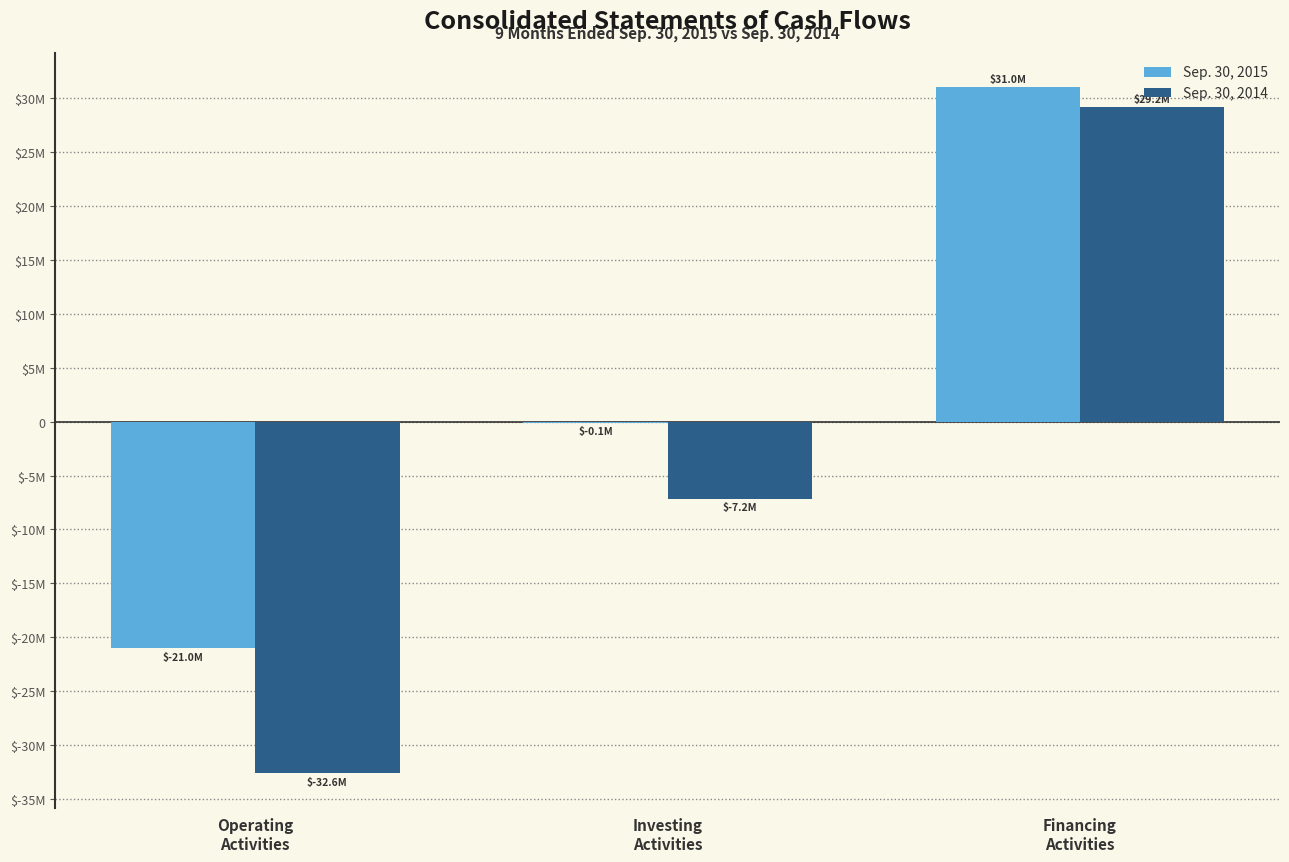

Which series has the widest spread of values?

Sep. 30, 2014